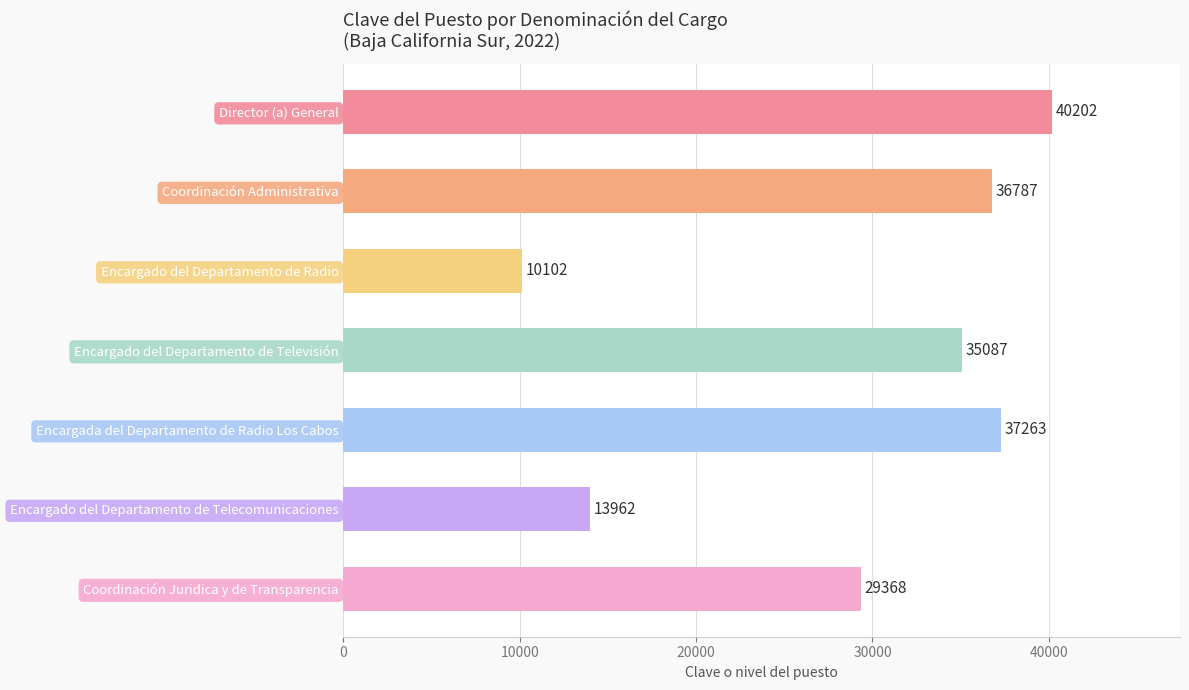

Rank the categories by value from lowest to highest.

Encargado del Departamento de Radio, Encargado del Departamento de Telecomunicaciones, Coordinación Juridica y de Transparencia, Encargado del Departamento de Televisión, Coordinación Administrativa, Encargada del Departamento de Radio Los Cabos, Director (a) General